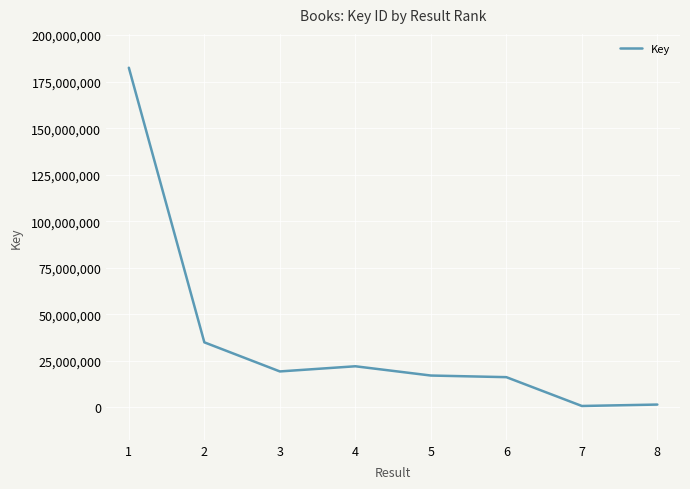

Where is the first local maximum?

4